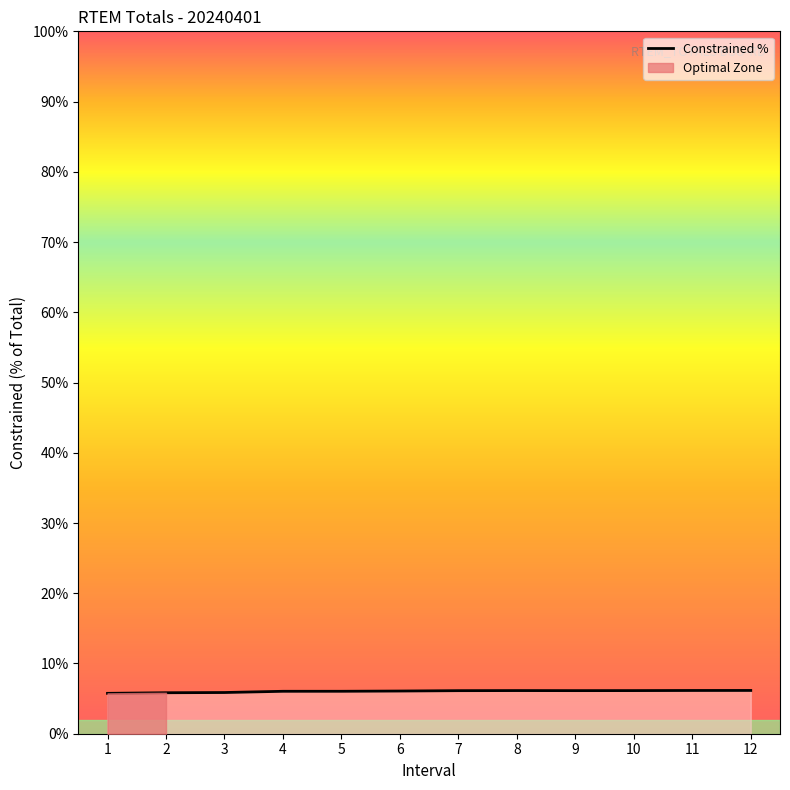

Where is the data nearest to the value 5?

1